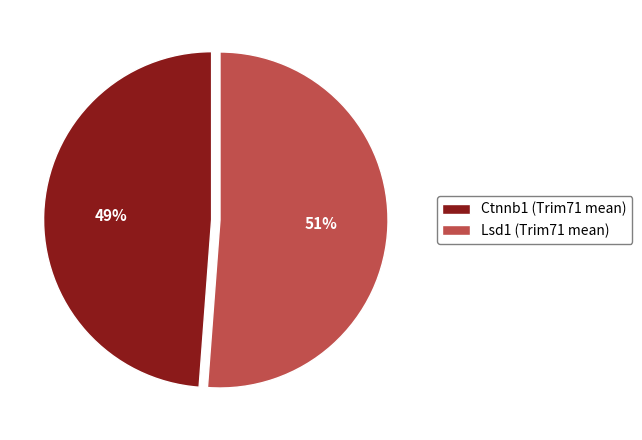

Is there any slice that represents more than half of the pie?

Yes